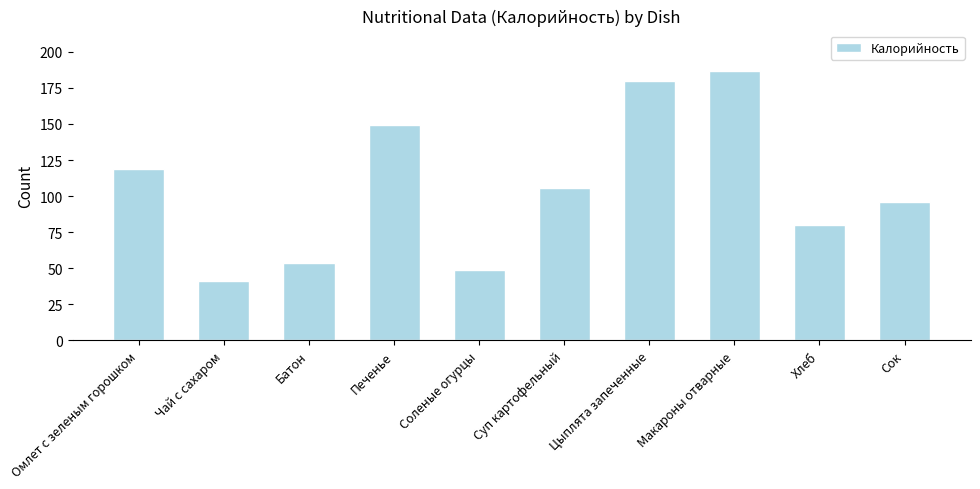

Are the bars horizontal?

No